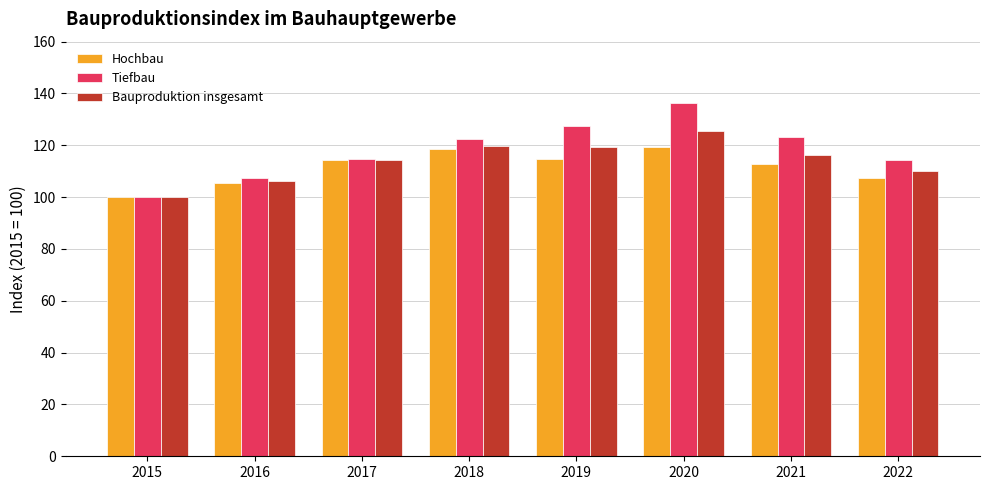

Are the bars grouped side by side (vs. stacked)?

Yes